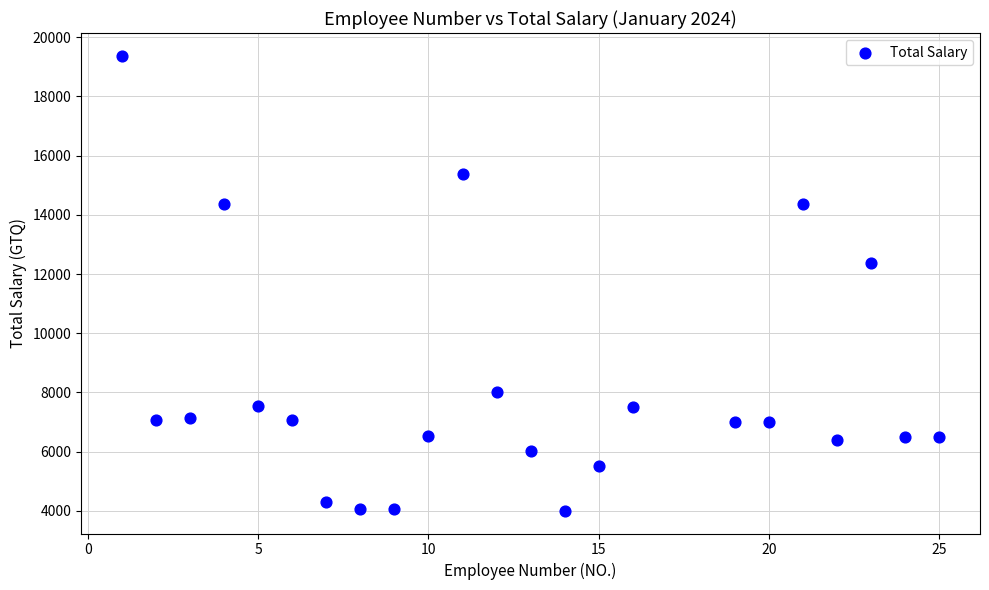

What Y value in the scatter plot is closest to 11687?

12375.0